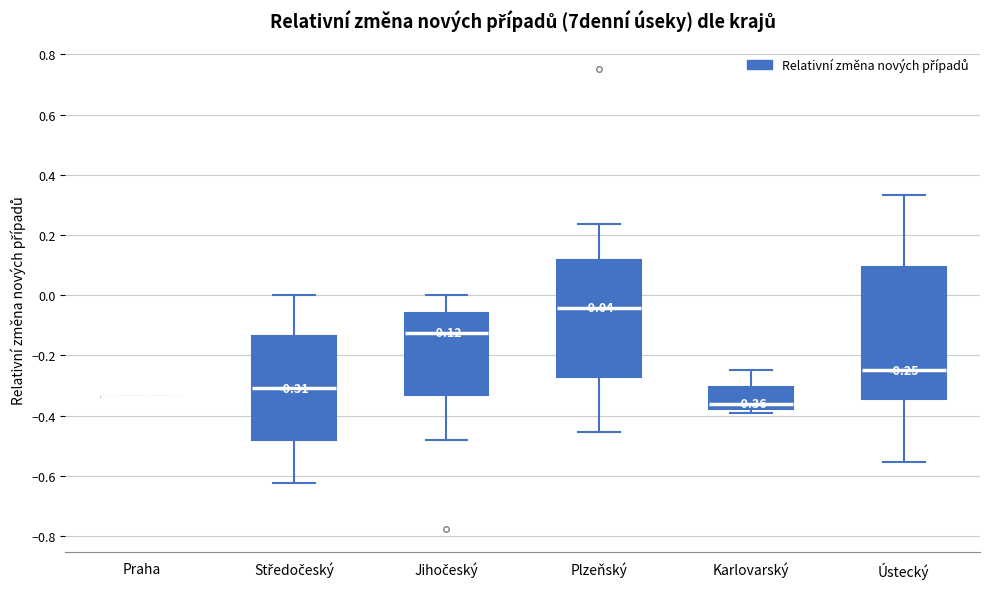

Which box is the tallest, from its lower edge to its upper edge?

Ústecký